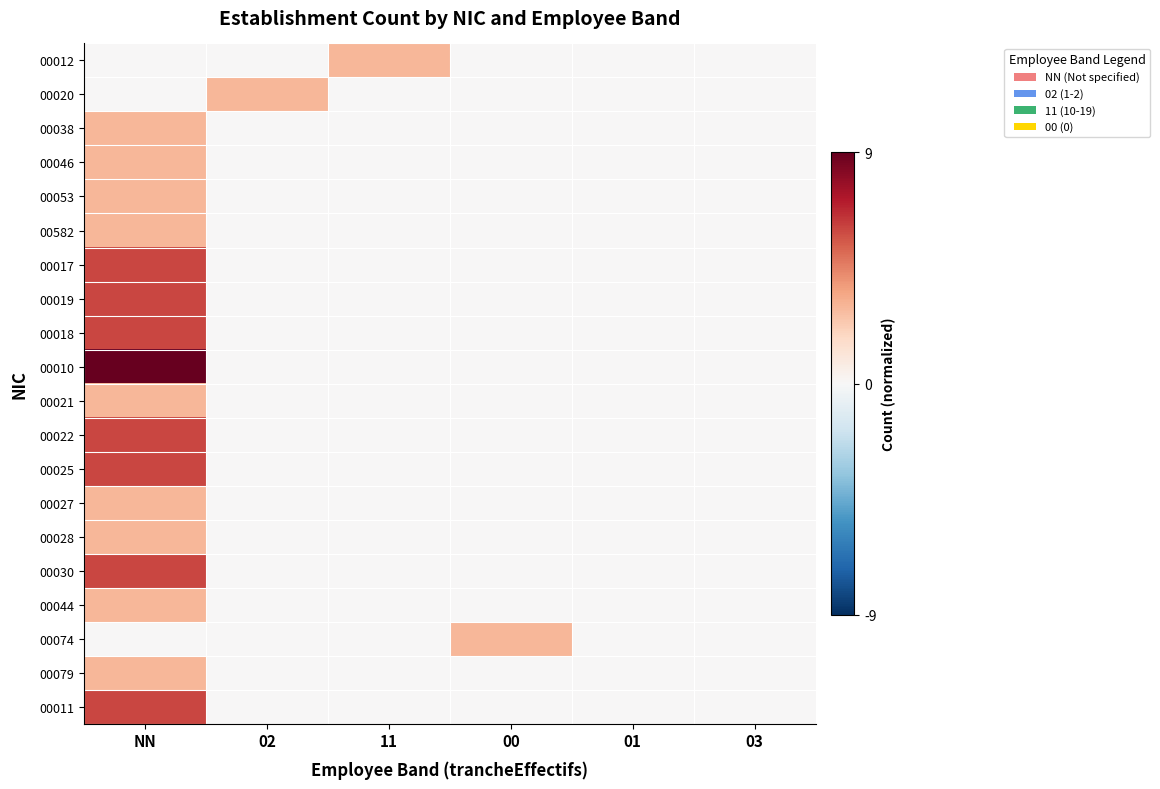

Reading right to left, list all the values displayed in this chart.

00012: 03=0	01=0	00=0	11=3	02=0	NN=0
00020: 03=0	01=0	00=0	11=0	02=3	NN=0
00038: 03=0	01=0	00=0	11=0	02=0	NN=3
00046: 03=0	01=0	00=0	11=0	02=0	NN=3
00053: 03=0	01=0	00=0	11=0	02=0	NN=3
00582: 03=0	01=0	00=0	11=0	02=0	NN=3
00017: 03=0	01=0	00=0	11=0	02=0	NN=6
00019: 03=0	01=0	00=0	11=0	02=0	NN=6
00018: 03=0	01=0	00=0	11=0	02=0	NN=6
00010: 03=0	01=0	00=0	11=0	02=0	NN=9
00021: 03=0	01=0	00=0	11=0	02=0	NN=3
00022: 03=0	01=0	00=0	11=0	02=0	NN=6
00025: 03=0	01=0	00=0	11=0	02=0	NN=6
00027: 03=0	01=0	00=0	11=0	02=0	NN=3
00028: 03=0	01=0	00=0	11=0	02=0	NN=3
00030: 03=0	01=0	00=0	11=0	02=0	NN=6
00044: 03=0	01=0	00=0	11=0	02=0	NN=3
00074: 03=0	01=0	00=3	11=0	02=0	NN=0
00079: 03=0	01=0	00=0	11=0	02=0	NN=3
00011: 03=0	01=0	00=0	11=0	02=0	NN=6